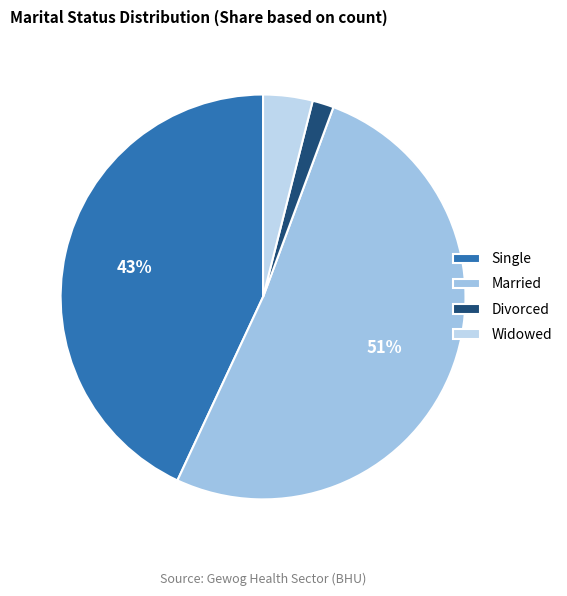

Count the number of slices in the pie.

4